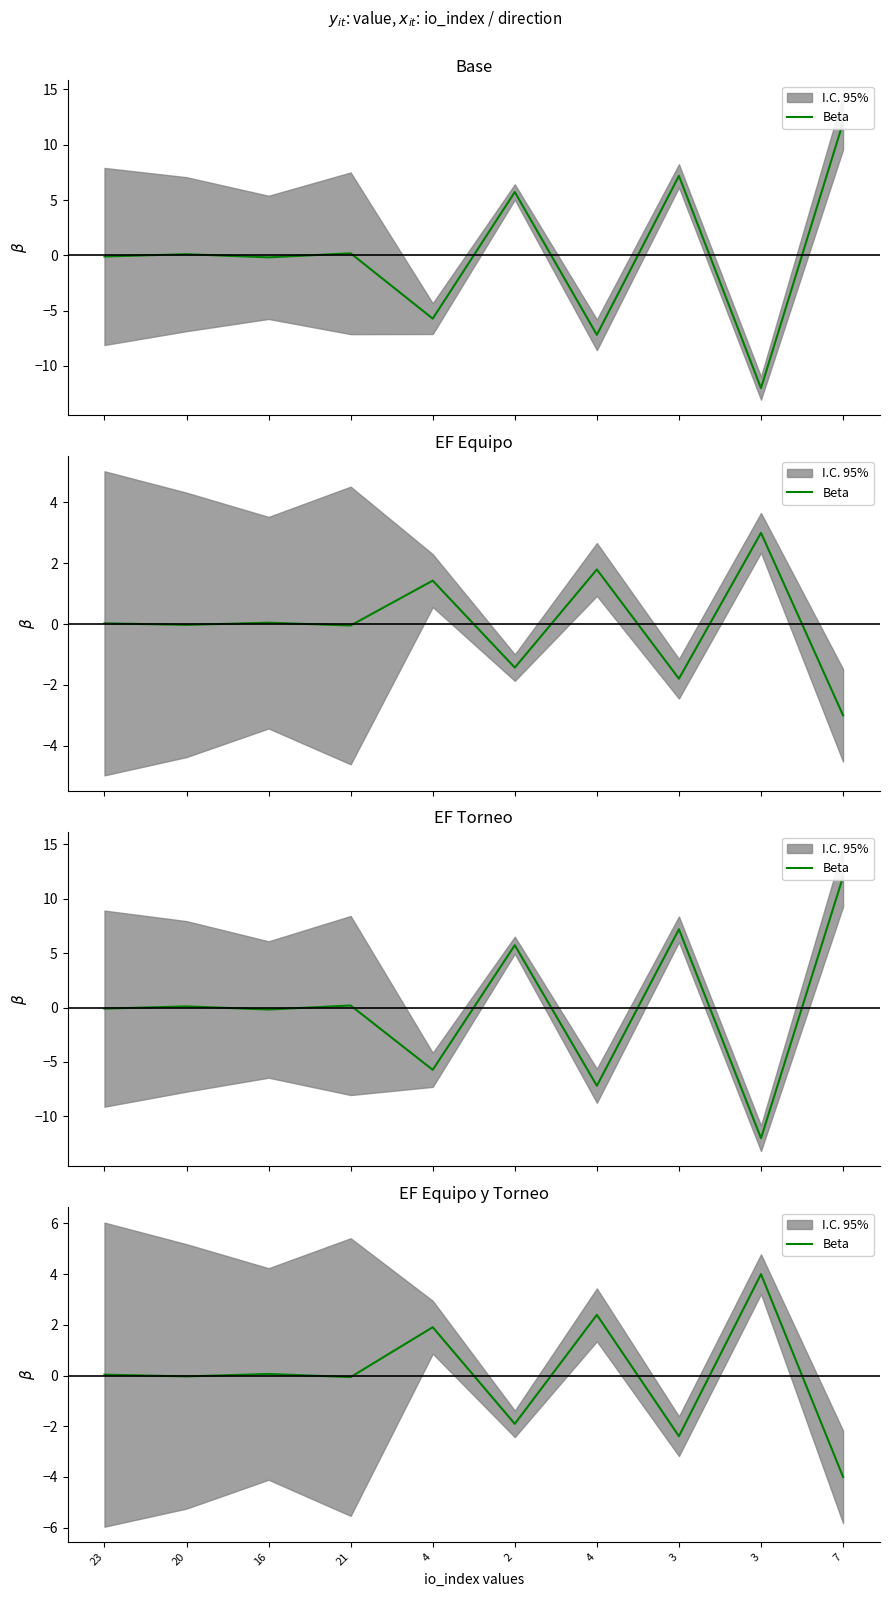

At which category does the data reach its first local peak?

16